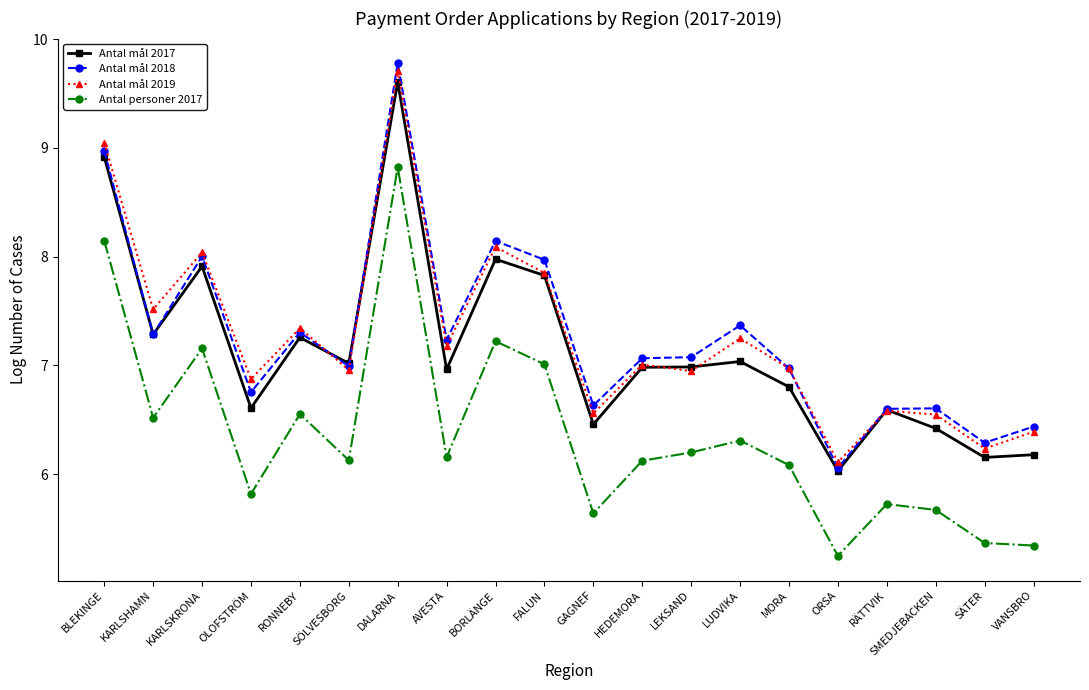

What are all the series names shown in the legend?

Antal mål 2017, Antal mål 2018, Antal mål 2019, Antal personer 2017